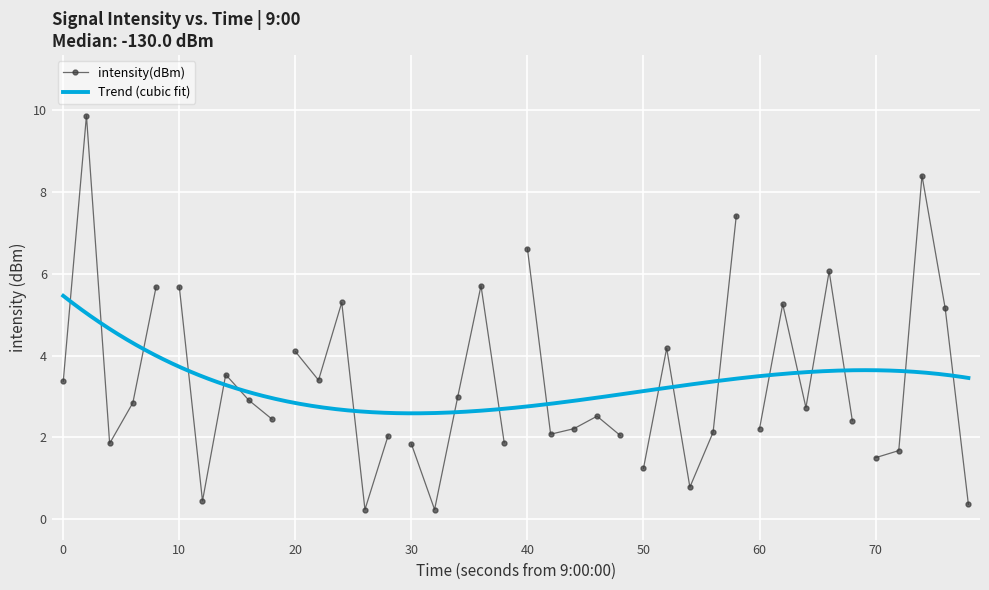

Is this an area chart (filled region under the line)?

No